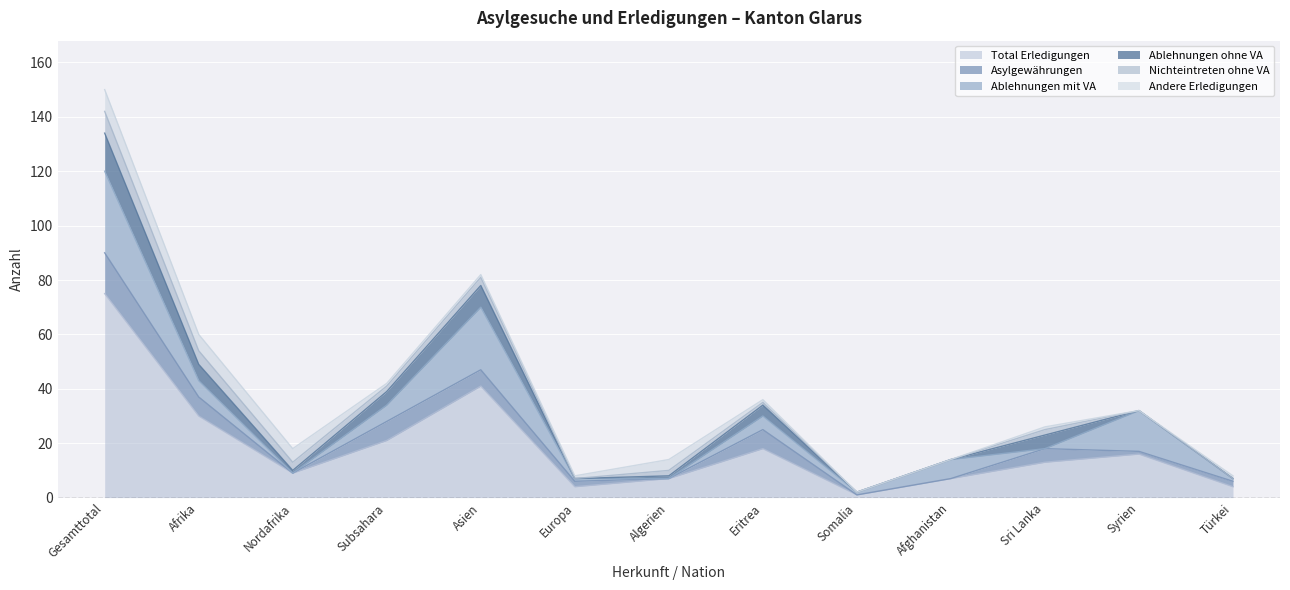

The value of Andere Erledigungen at Eritrea is 1. True or false?

False